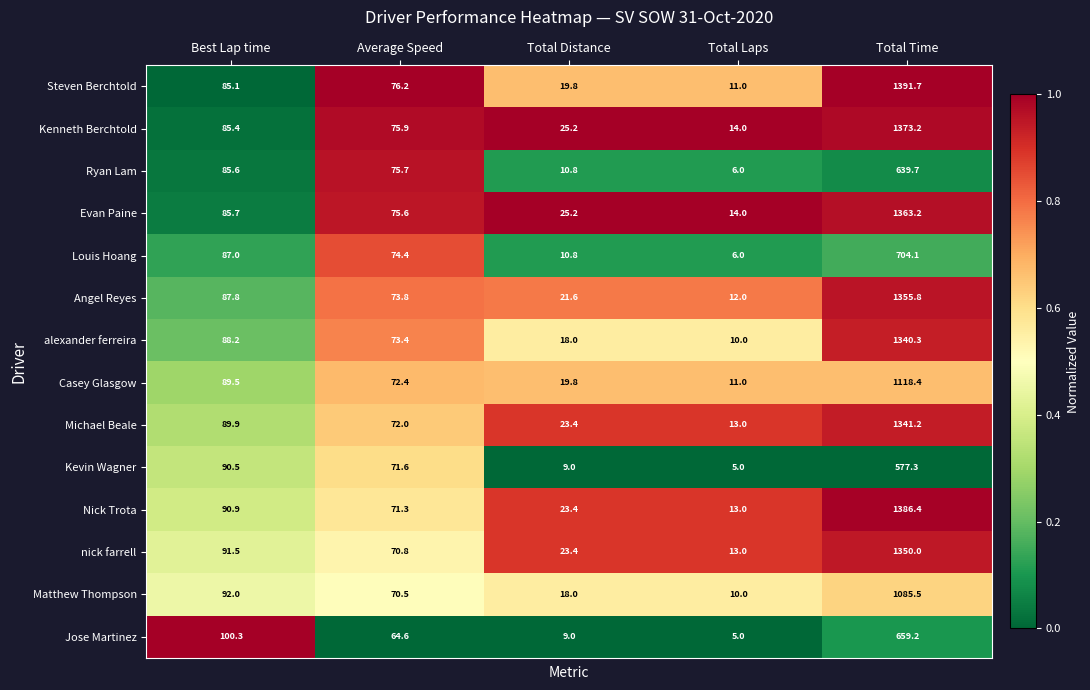

Which series changed the most between Average Speed and Total Laps?

Ryan Lam